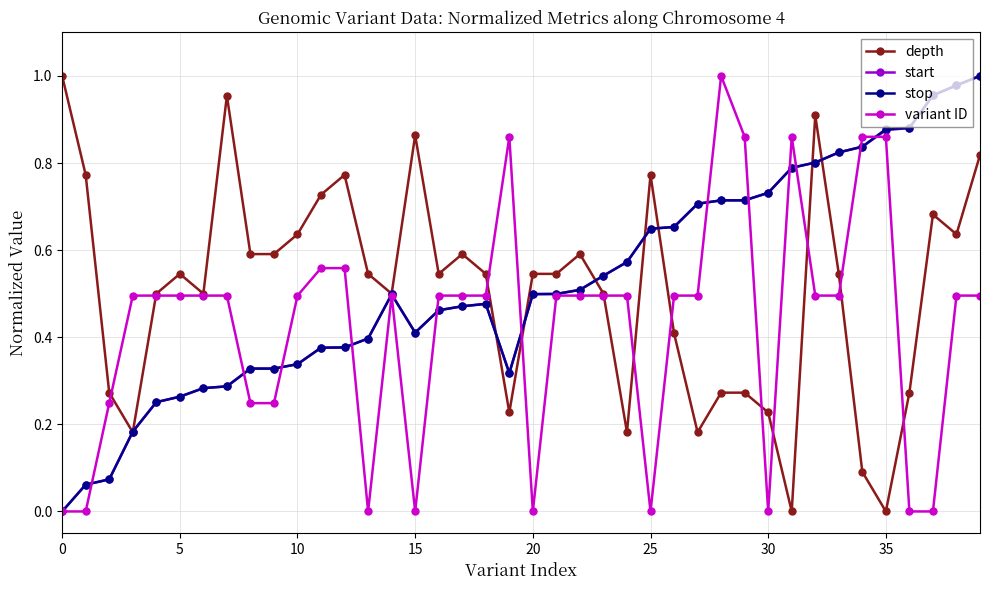

Does the chart have visible grid lines?

Yes